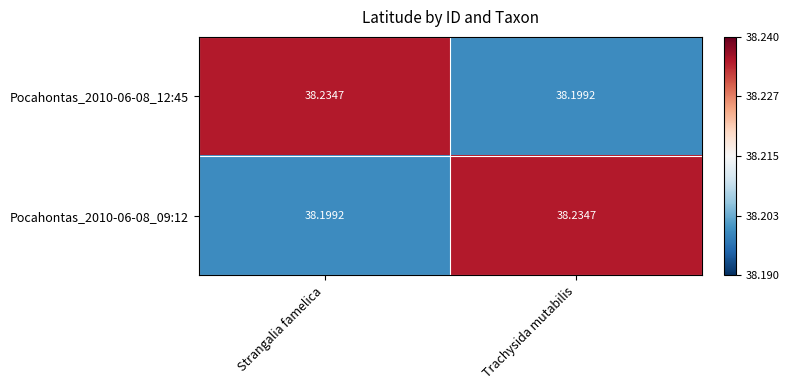

Rank the categories by Pocahontas_2010-06-08_09:12 value from highest to lowest.

Trachysida mutabilis, Strangalia famelica